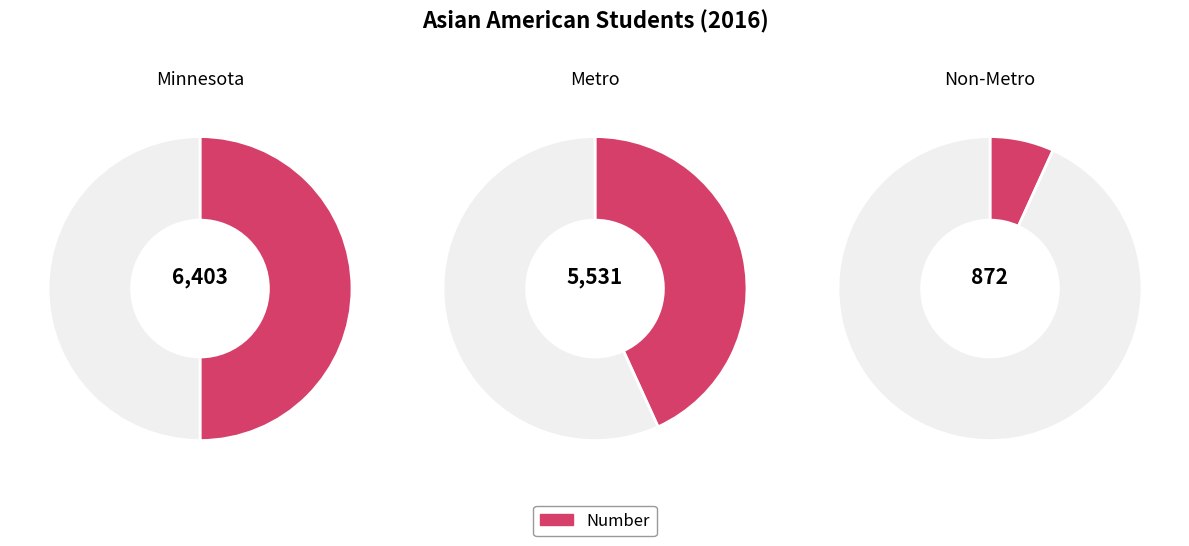

Which category has the biggest portion of the pie?

Minnesota